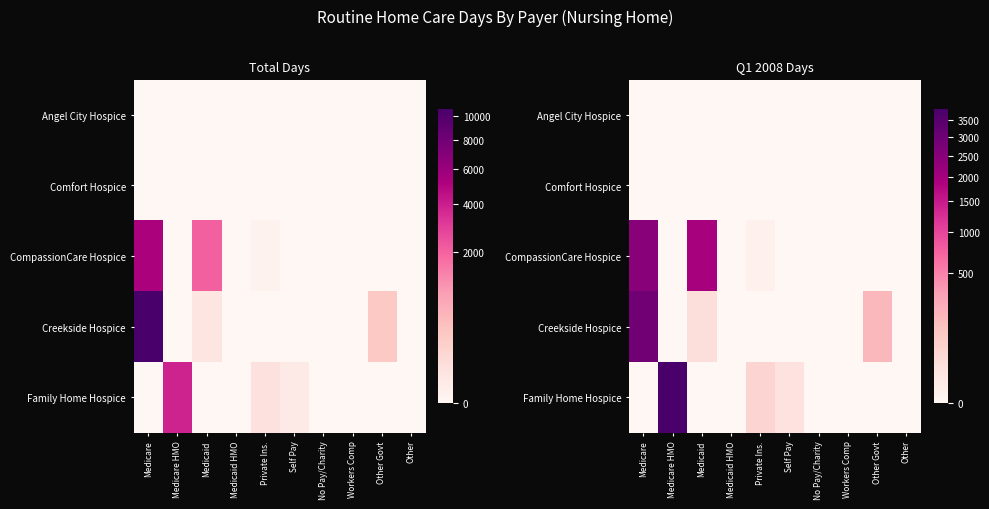

Which series changed the most between Medicare HMO and Private Ins.?

Family Home Hospice